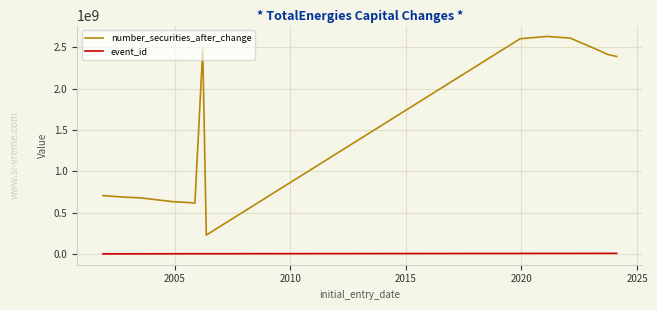

At how many categories does at least one series exceed 1577208247?

7